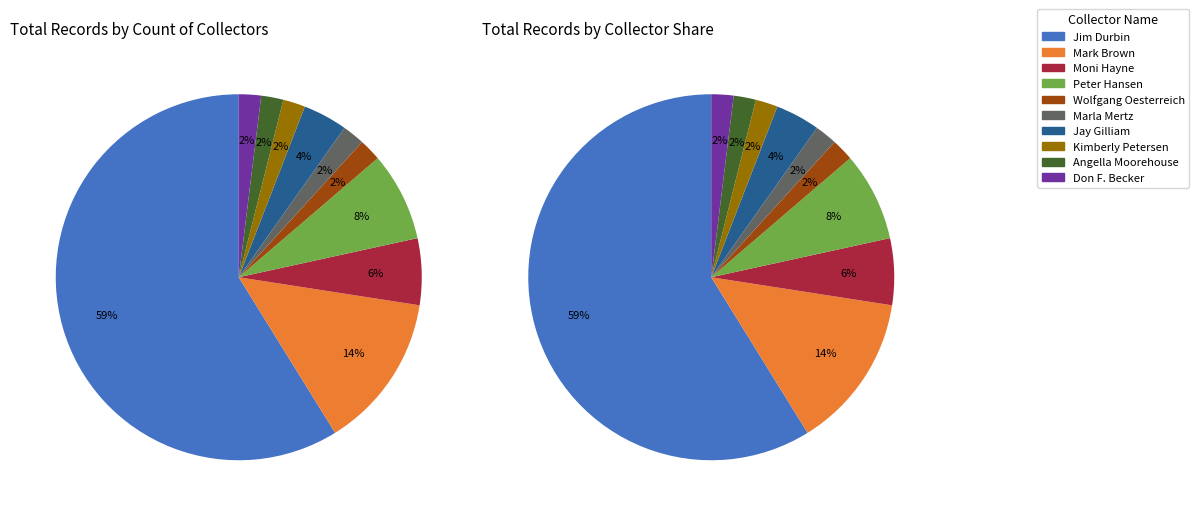

What portion of the pie excludes Moni Hayne?

94.1%